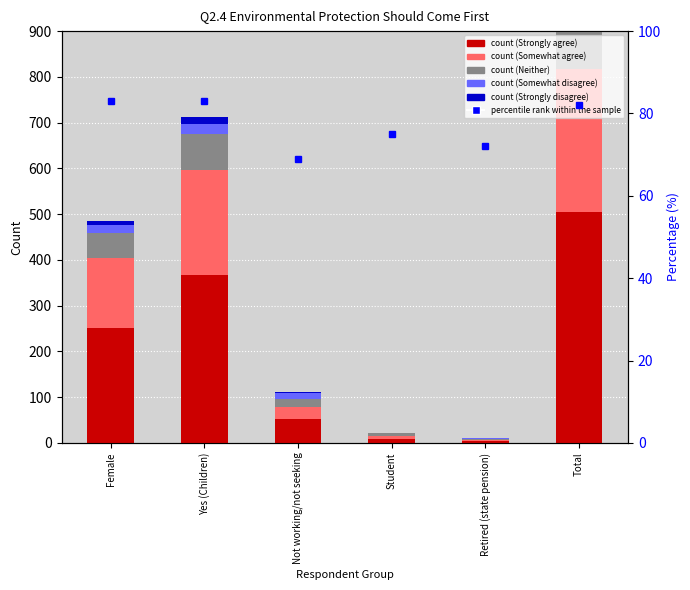

Between Total and Retired (state pension), which is larger?

Total